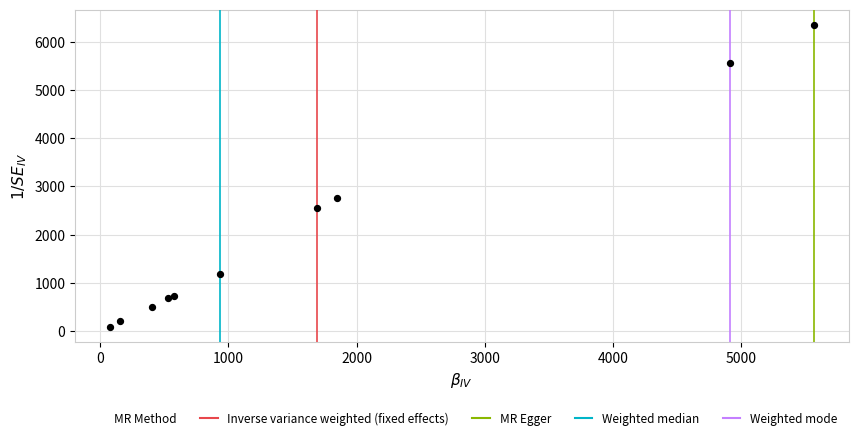

What Y value in the scatter plot is closest to 3226?

2751.4